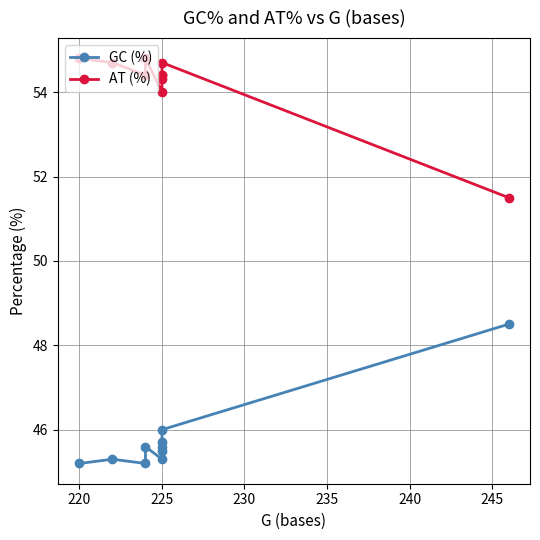

Rank the series at 220 from highest to lowest value.

AT (%), GC (%)